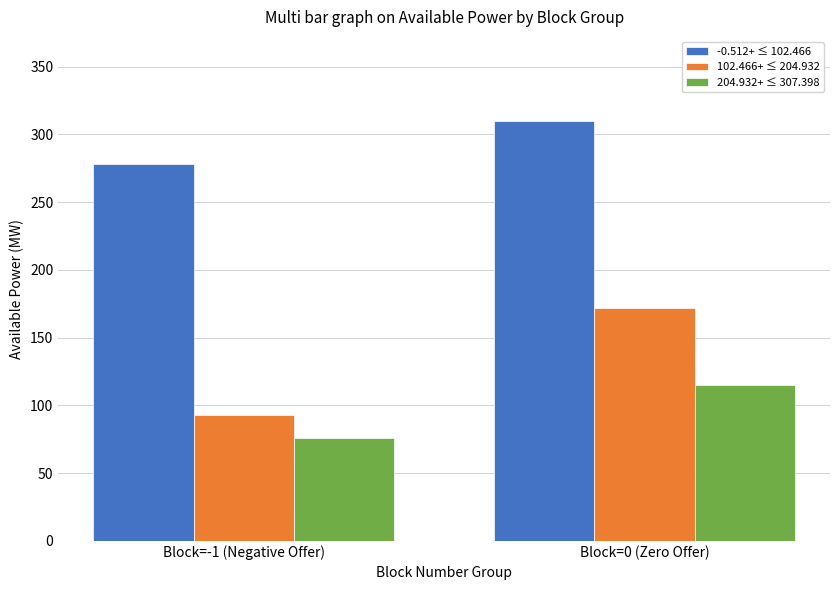

Does the chart contain stacked bars?

No